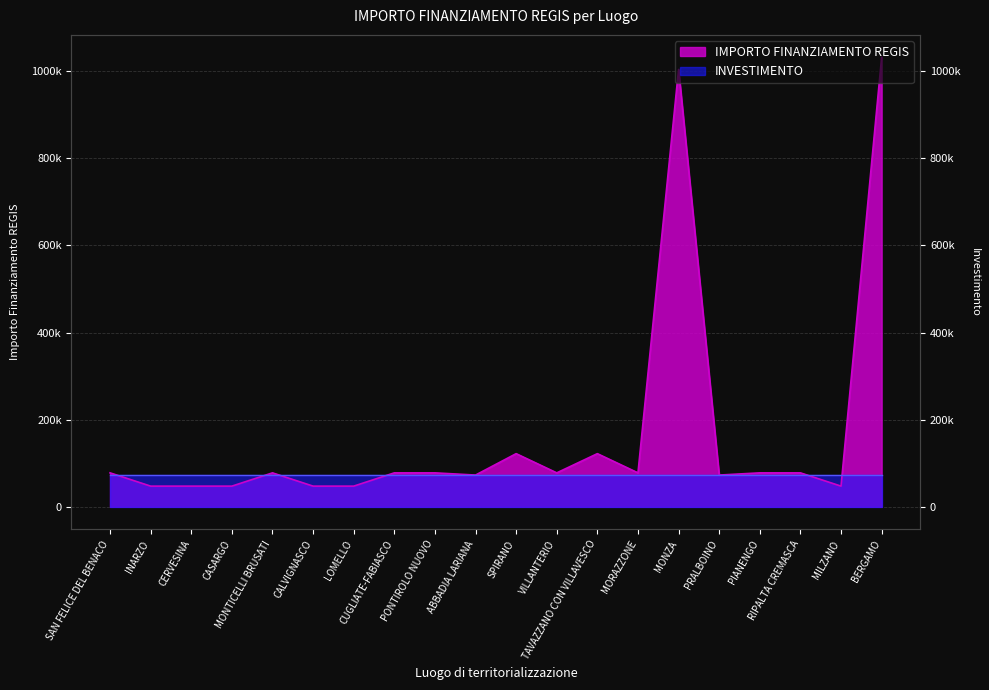

List the labels in order of value, largest first.

BERGAMO, MONZA, SPIRANO, TAVAZZANO CON VILLAVESCO, SAN FELICE DEL BENACO, MONTICELLI BRUSATI, CUGLIATE-FABIASCO, PONTIROLO NUOVO, VILLANTERIO, MORAZZONE, PIANENGO, RIPALTA CREMASCA, ABBADIA LARIANA, PRALBOINO, INARZO, CERVESINA, CASARGO, CALVIGNASCO, LOMELLO, MILZANO